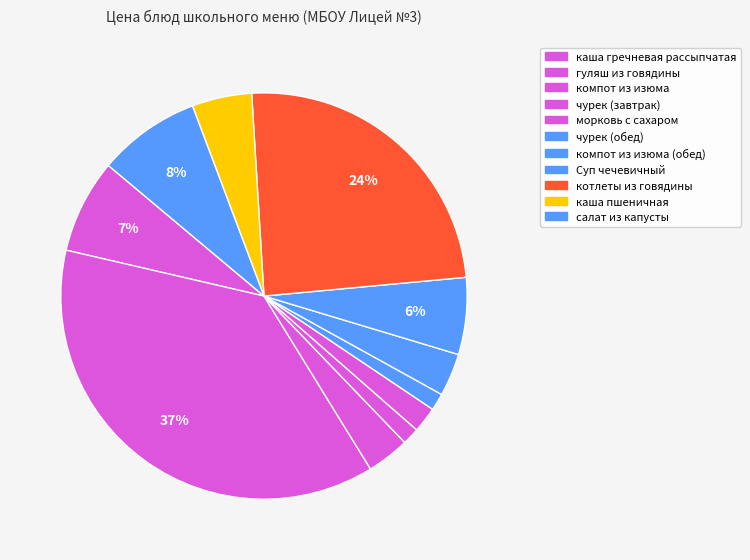

Count the number of slices in the pie.

11